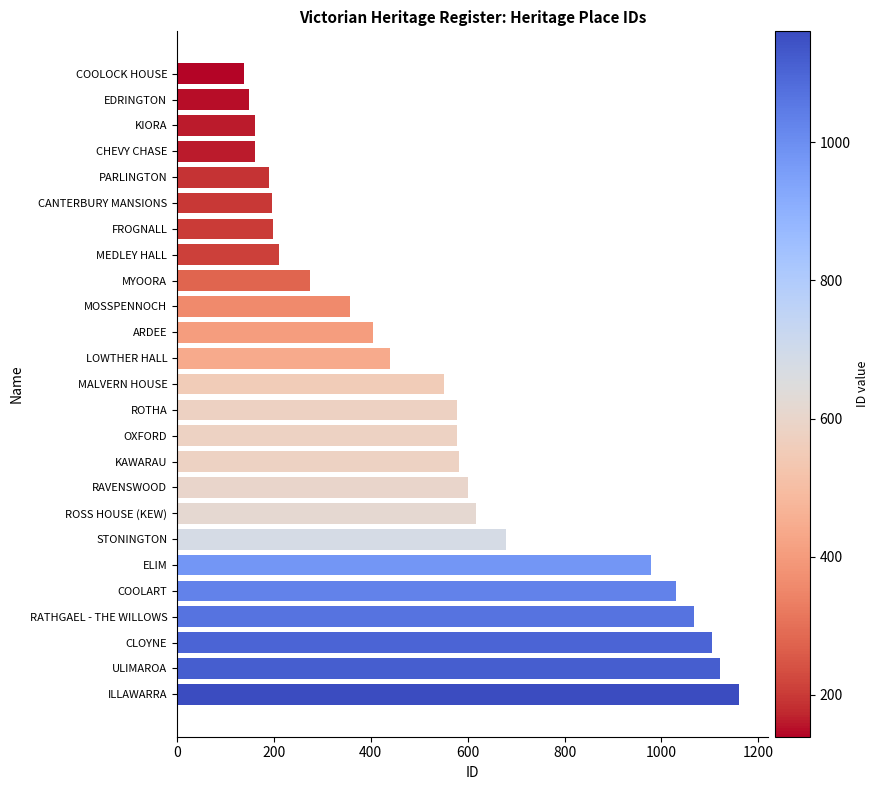

What is the difference between the maximum and second lowest values?

1013